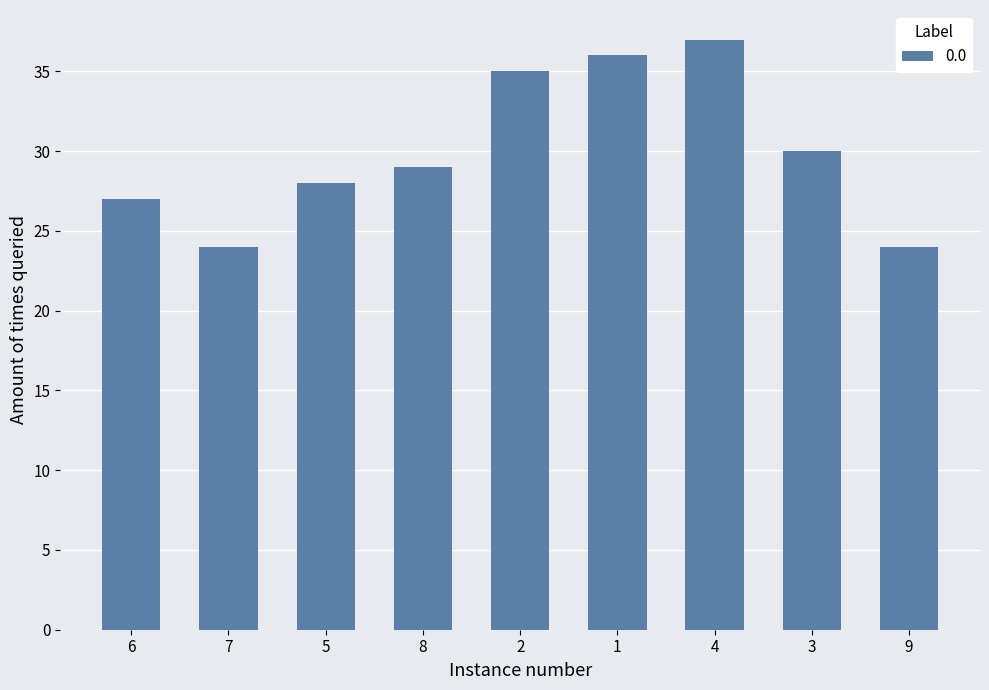

The chart shows a value of 13 at 8. True or false?

False